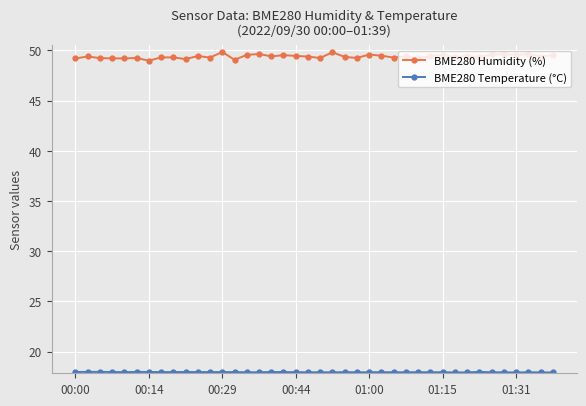

At how many categories does at least one series exceed 24?

40